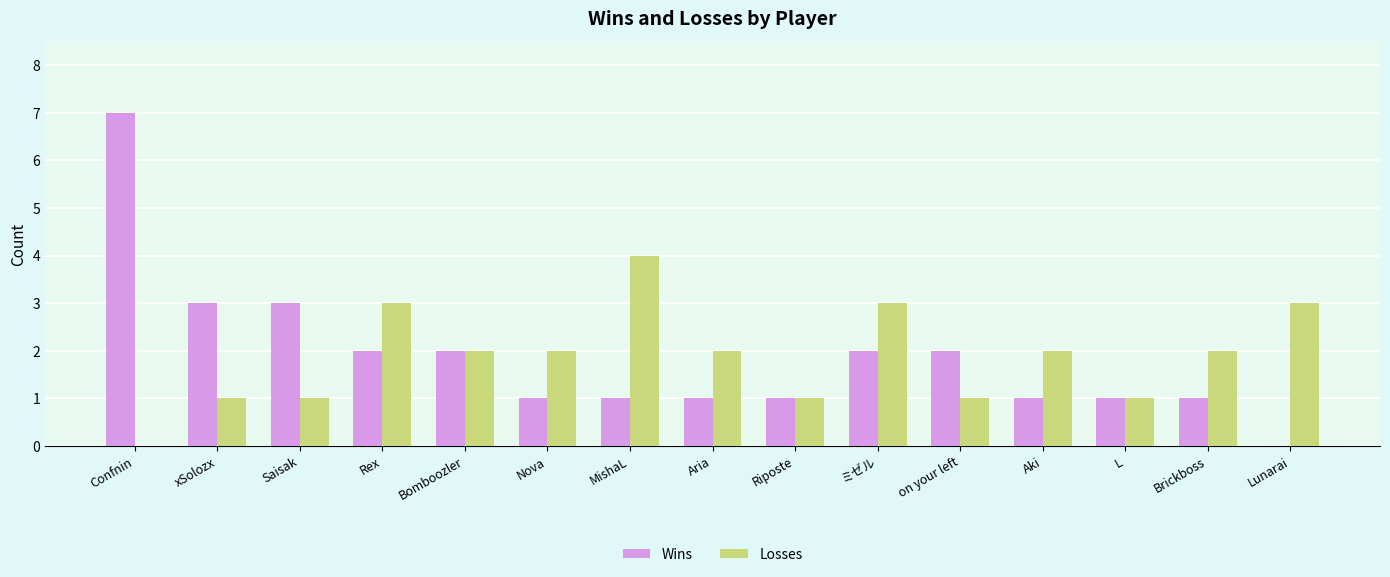

Which series changed the most between Bomboozler and Lunarai?

Wins